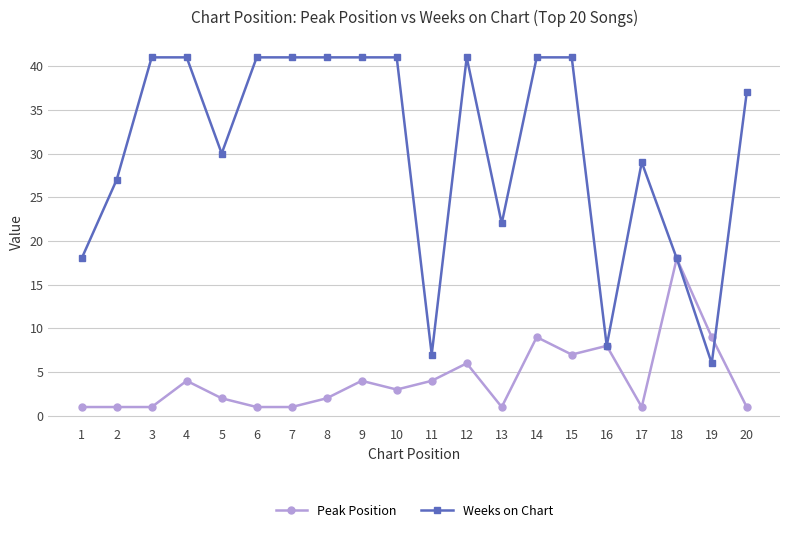

What are all the series names shown in the legend?

Peak Position, Weeks on Chart